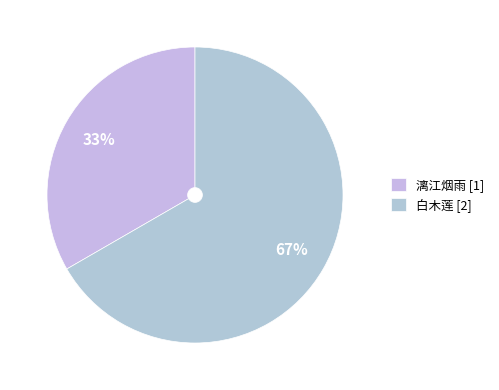

What is the largest slice in the pie chart?

白木莲